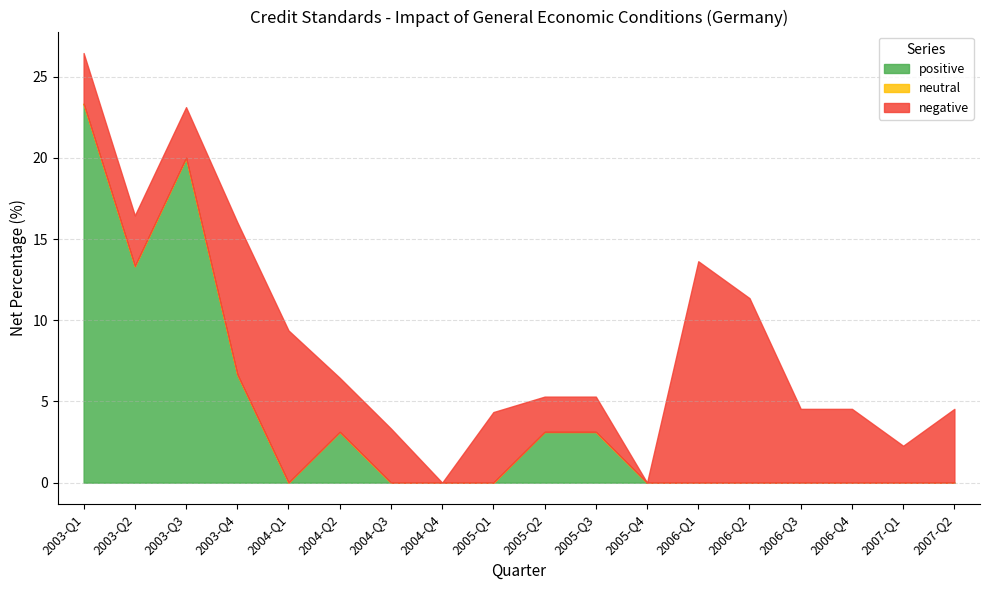

Is the value of negative at 2005-Q2 greater than the value of neutral at 2006-Q1?

Yes